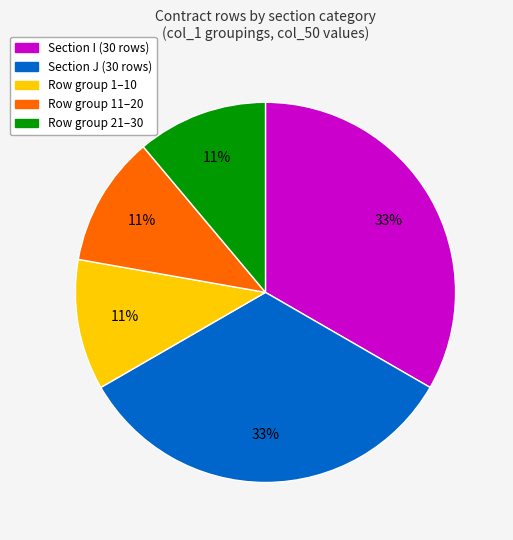

Combined, do Section I (30 rows) and Row group 11–20 account for over 50%?

No